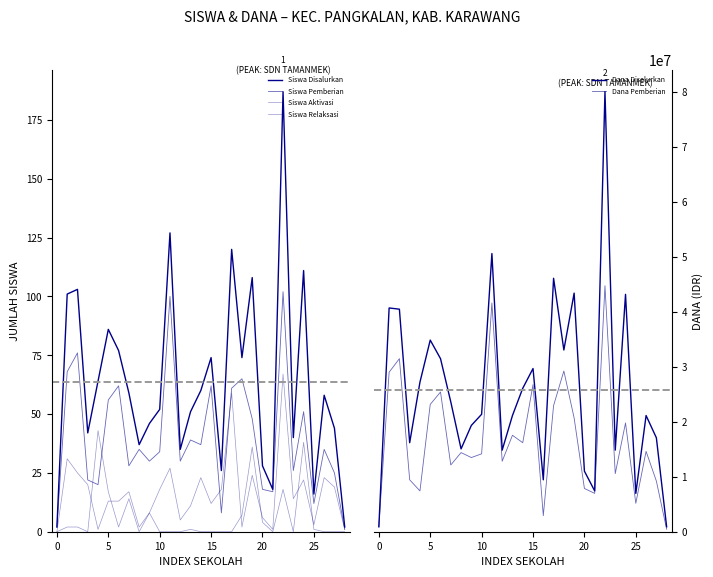

True or false: Dana Disalurkan and Siswa Aktivasi cross at least once.

False